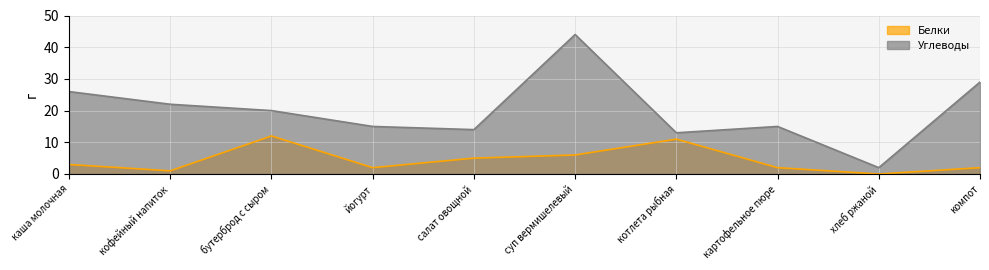

Where is the first local maximum for Углеводы?

суп вермишелевый